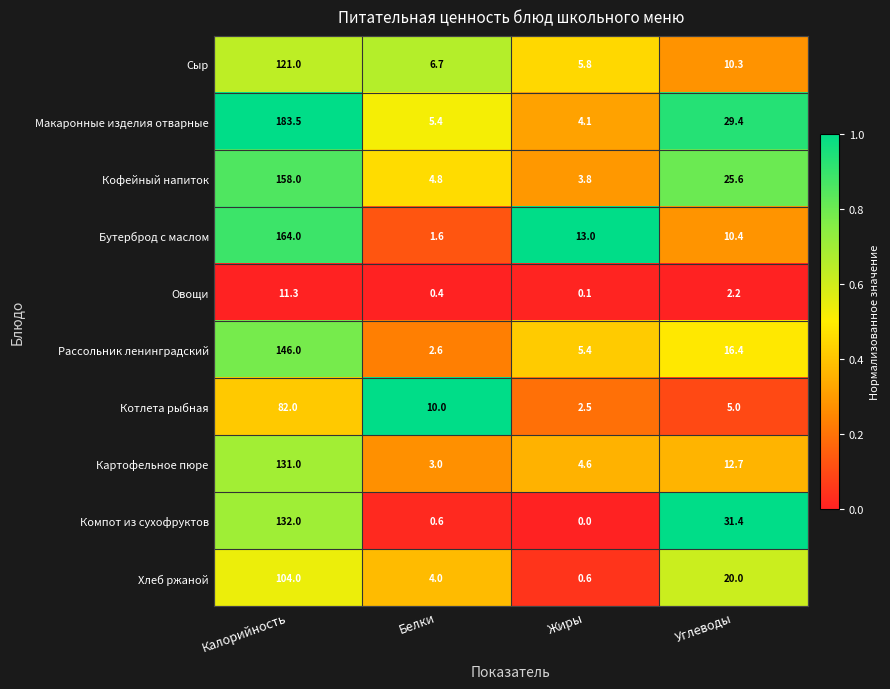

What is the minimum value for Картофельное пюре?

3.0